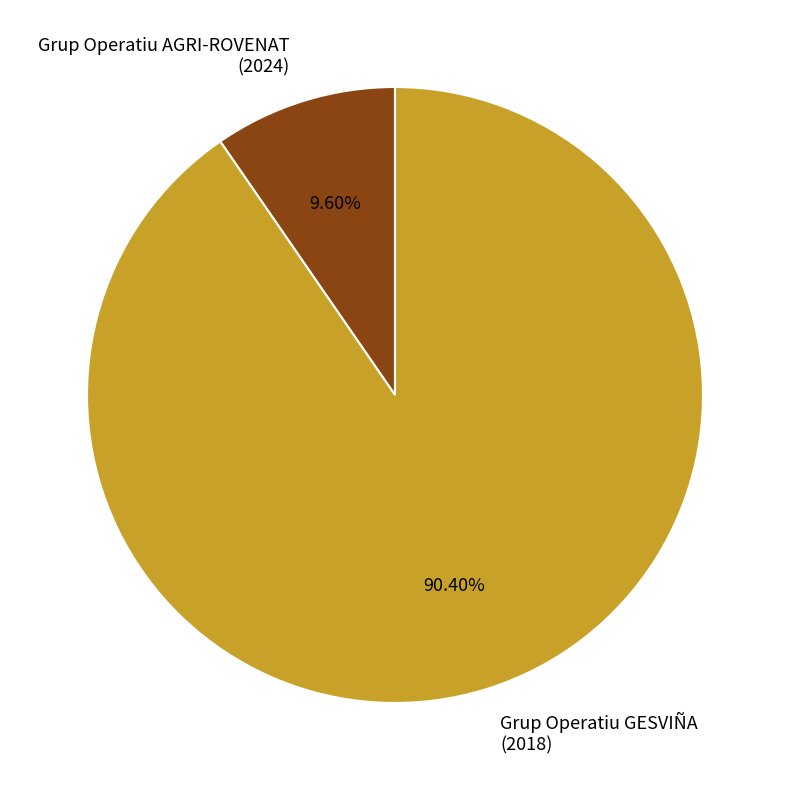

Which category accounts for the majority?

Grup Operatiu GESVIÑA (2018)